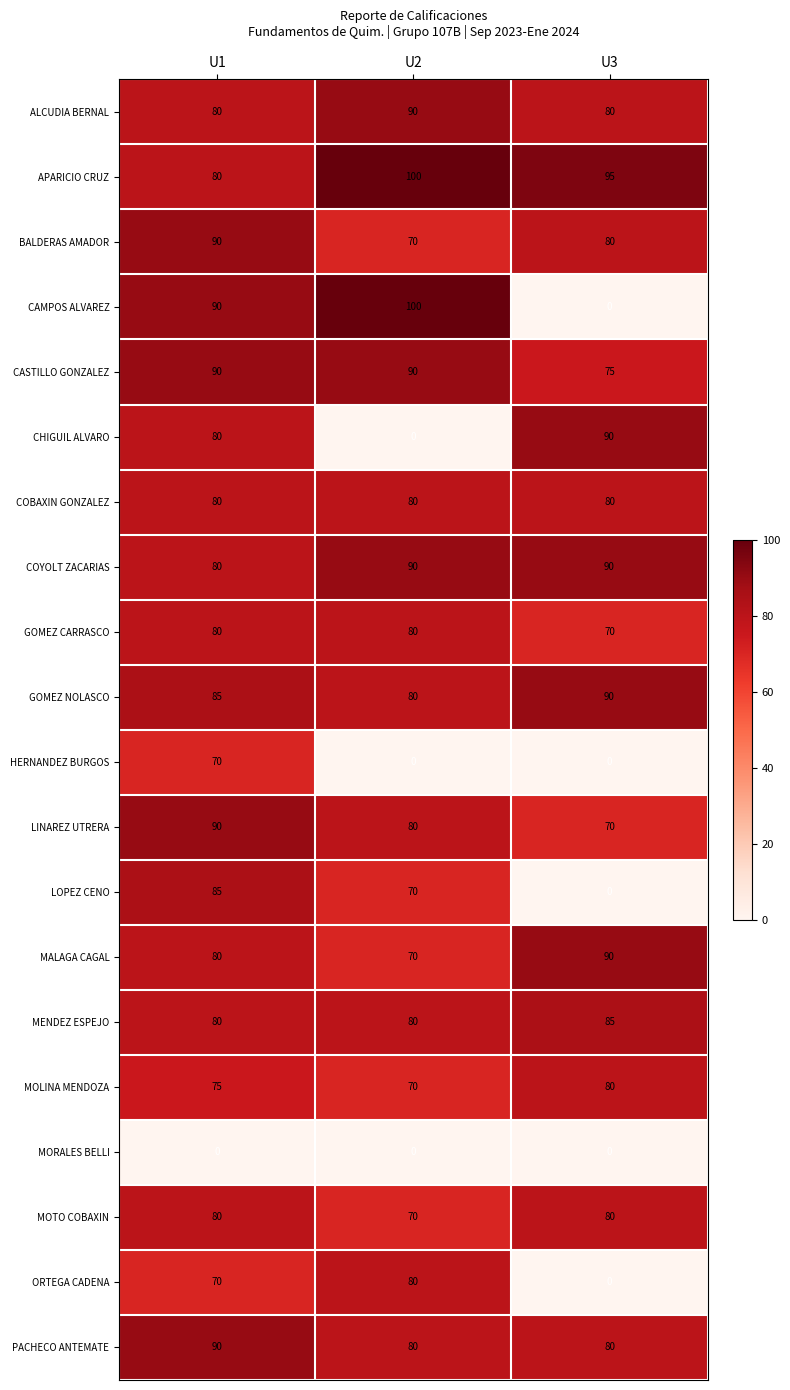

True or false: HERNANDEZ BURGOS has a value of 15 at U1.

False